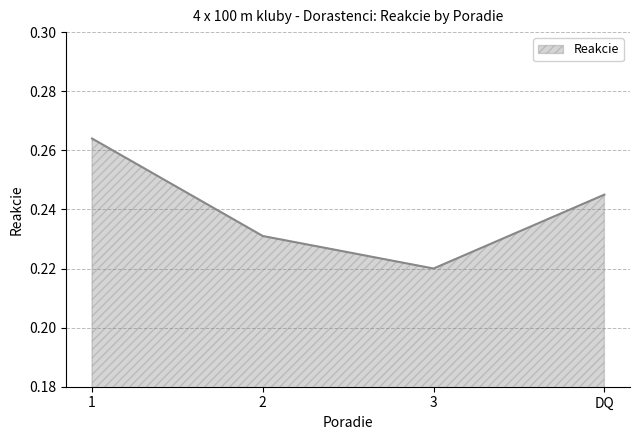

The value at 1 is 0.1. True or false?

False